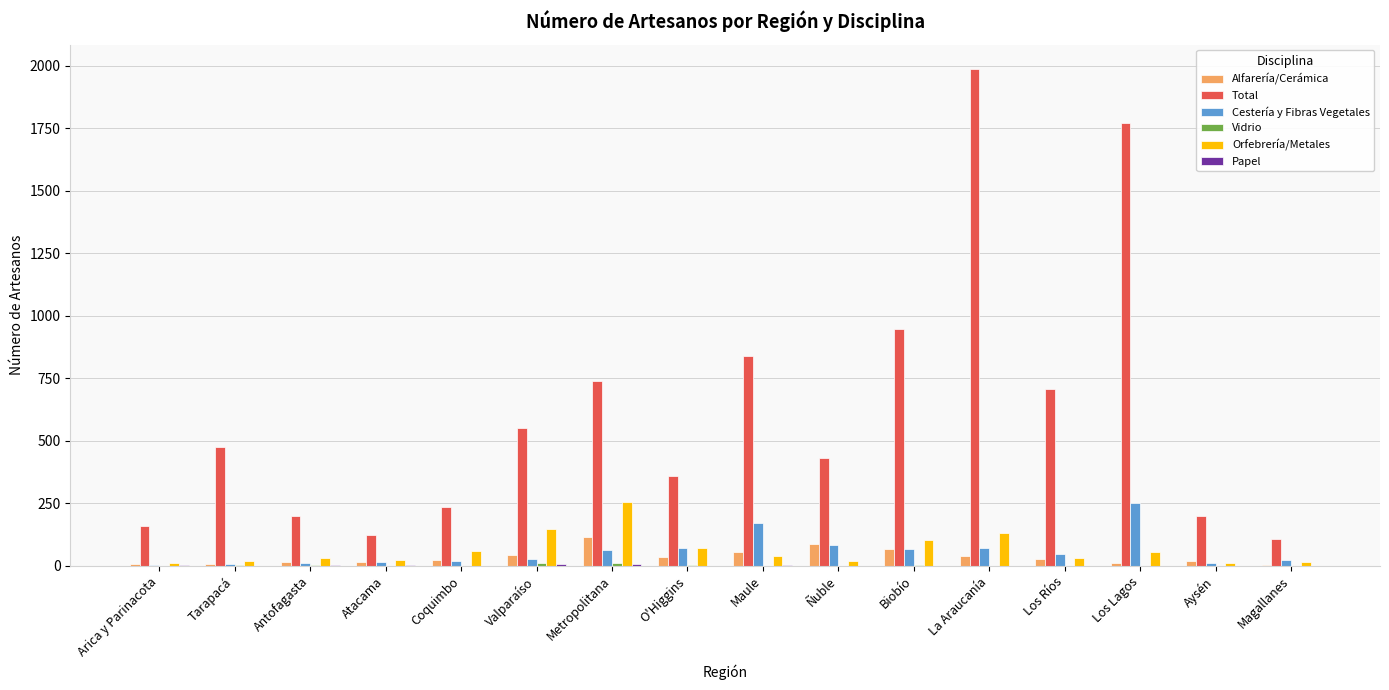

How many distinct data groups are displayed?

6